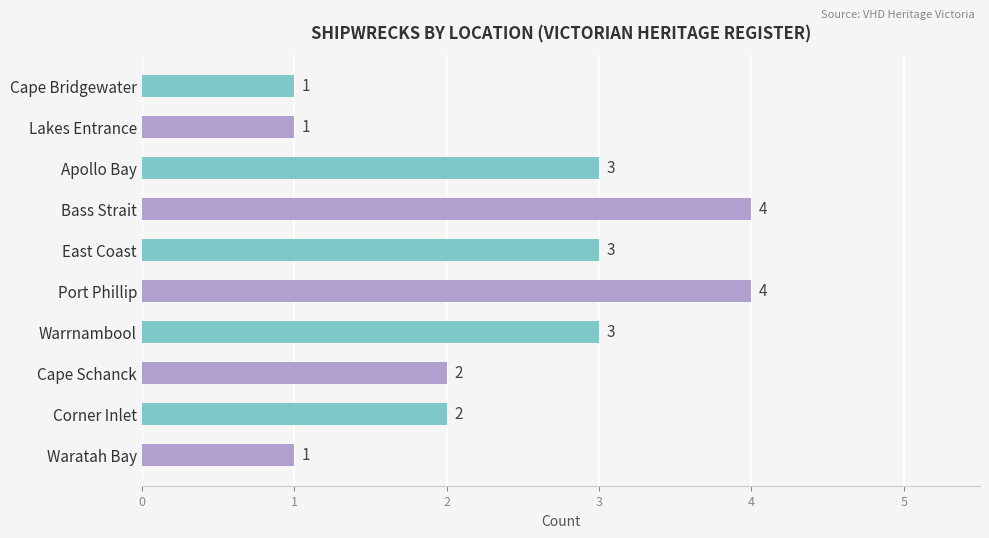

What is the difference between the maximum and minimum values?

3